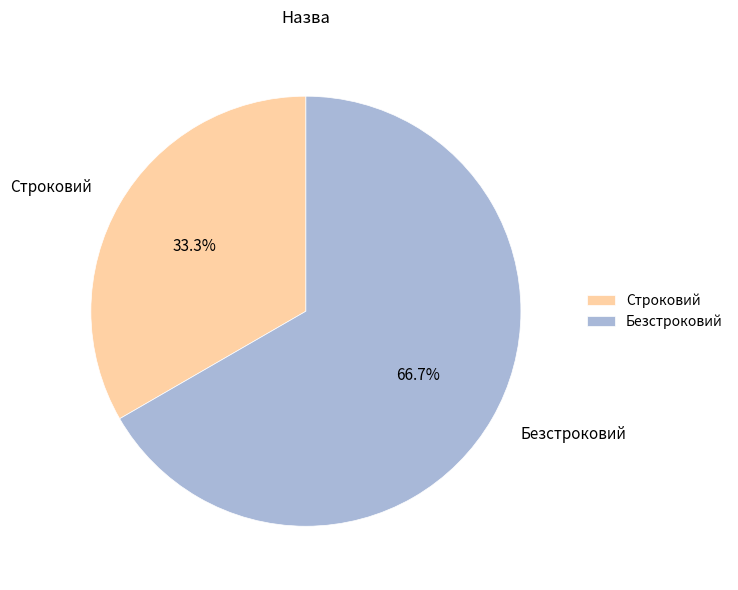

Which slice is the smallest?

Строковий